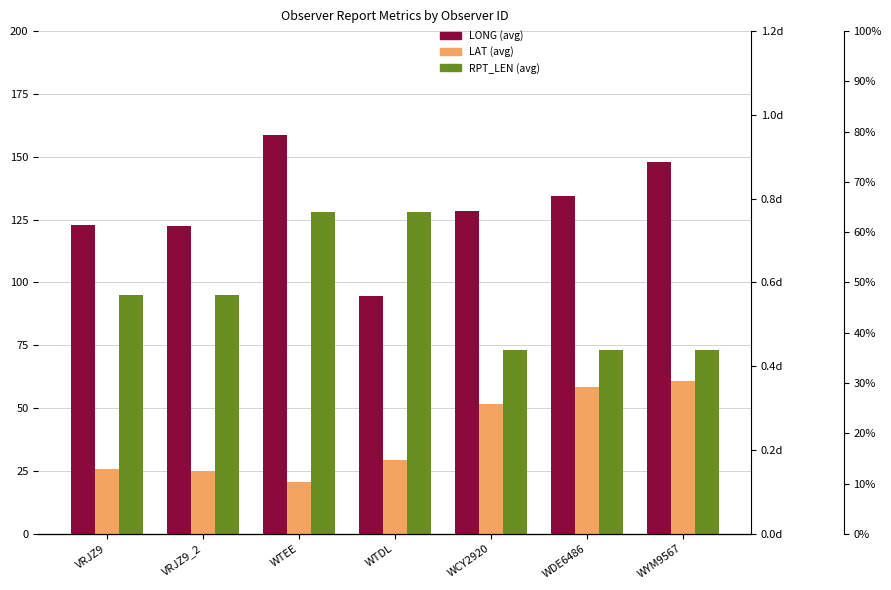

Reading left to right, list all the values displayed in this chart.

LONG: VRJZ9=122.8	VRJZ9_2=122.6	WTEE=158.7	WTDL=94.8	WCY2920=128.3	WDE6486=134.4	WYM9567=147.8
LAT: VRJZ9=25.7	VRJZ9_2=24.9	WTEE=20.6	WTDL=29.3	WCY2920=51.6	WDE6486=58.3	WYM9567=60.8
RPT_LEN: VRJZ9=95.0	VRJZ9_2=95.0	WTEE=128.0	WTDL=128.0	WCY2920=73.0	WDE6486=73.0	WYM9567=73.0